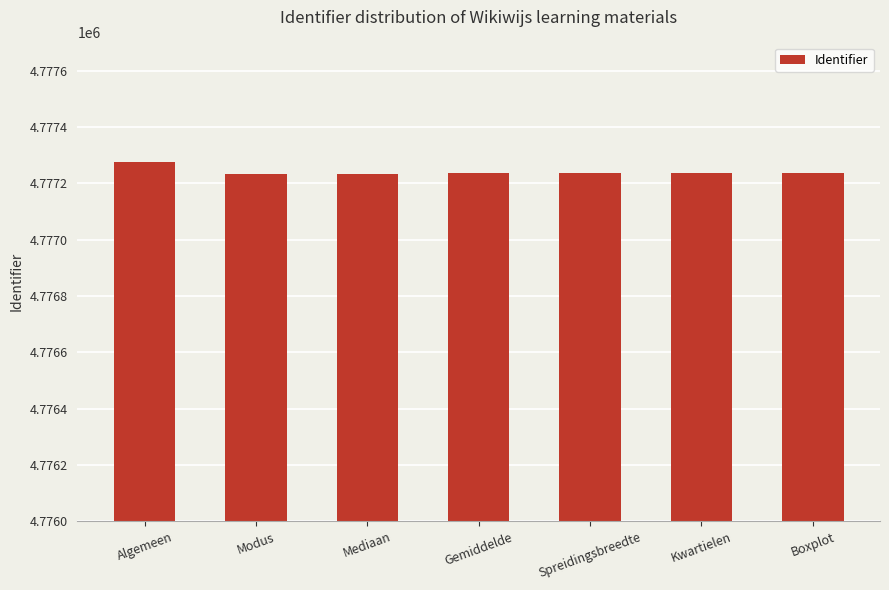

What is the value of the 2nd bar from the left?

4777233